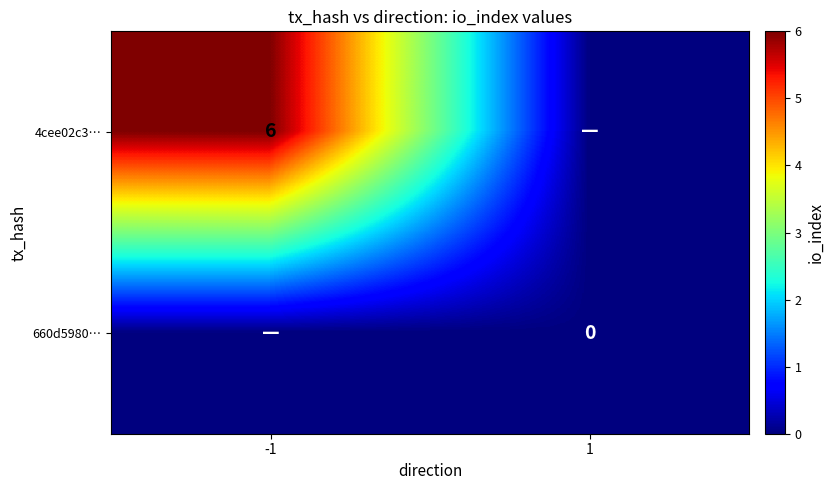

The value of 4cee02c3… at -1 is 4. True or false?

False